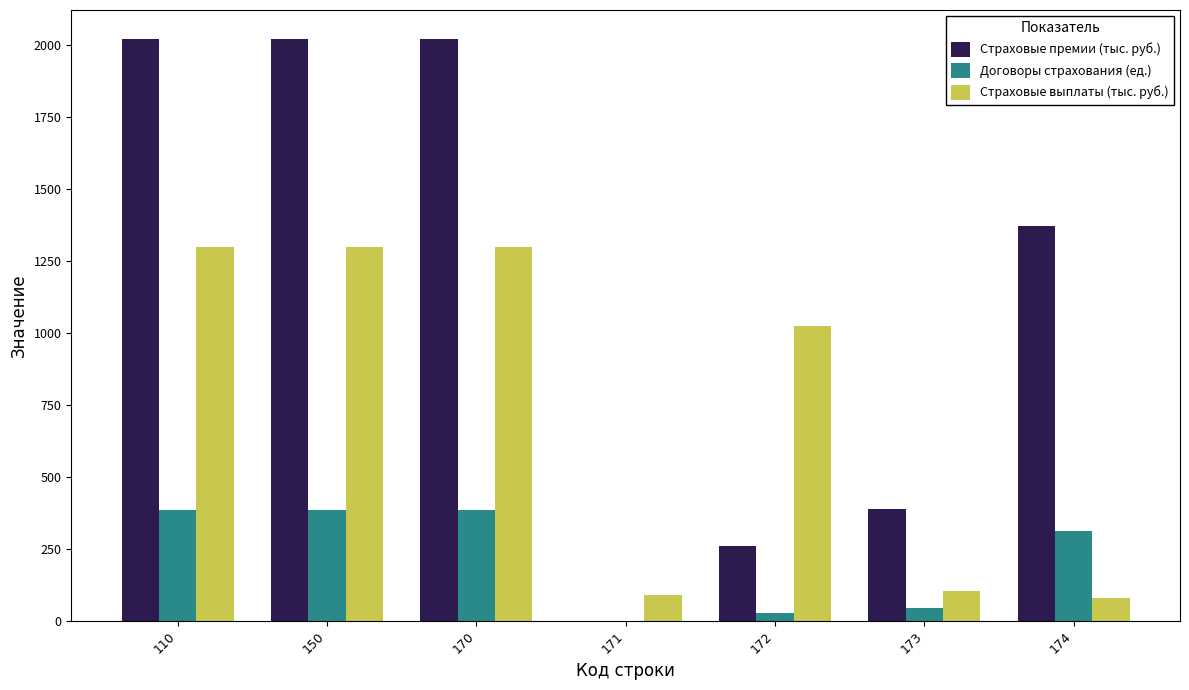

Which series changed the most between 150 and 173?

Страховые премии (тыс. руб.)